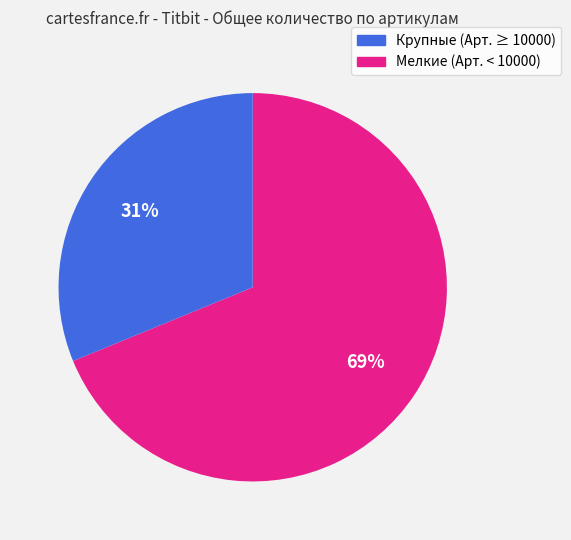

To the nearest percent, what is the average slice percentage?

50%